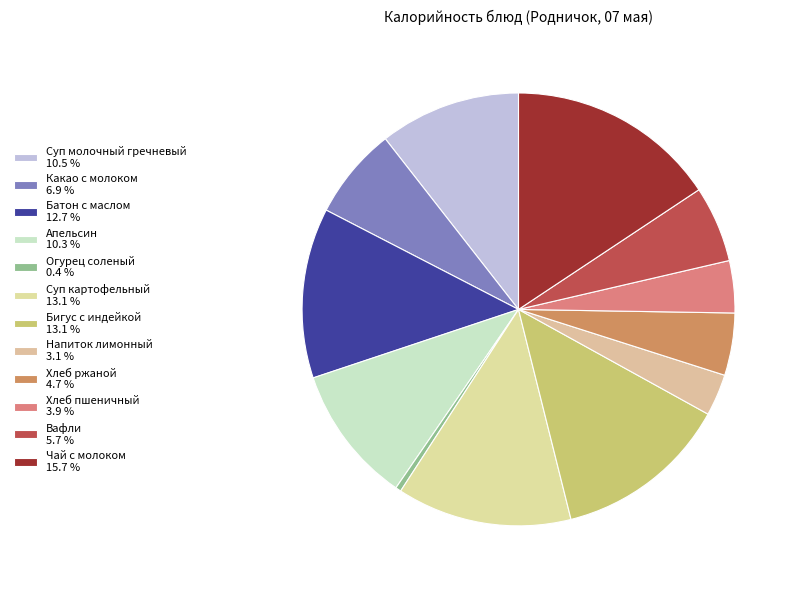

The Суп картофельный slice represents 25% of the pie. True or false?

False